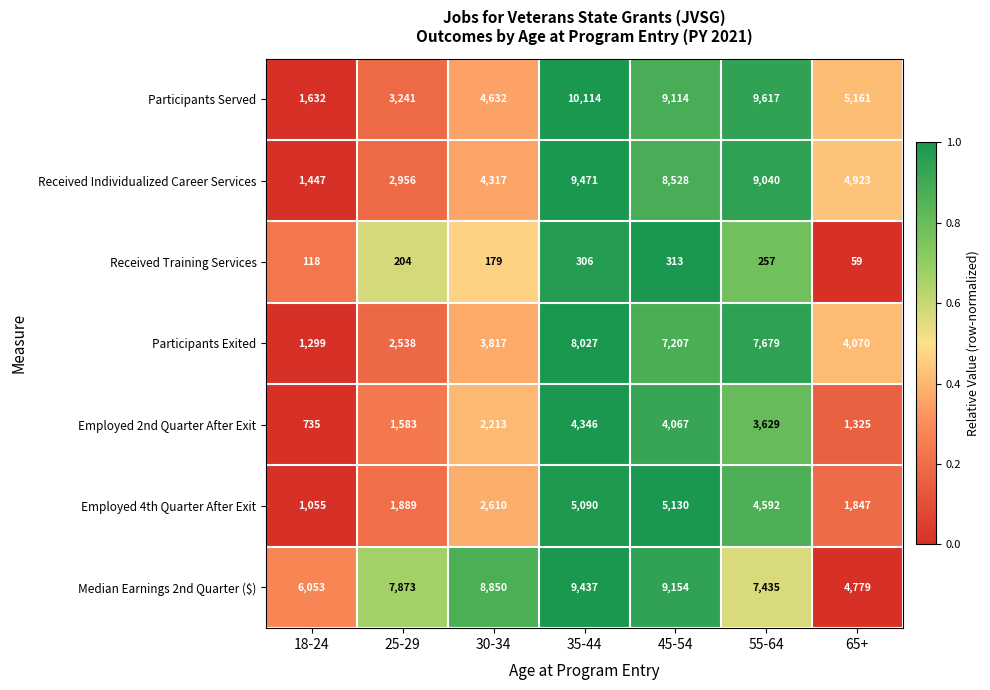

What is the difference between the Median Earnings 2nd Quarter ($) values at 55-64 and 18-24?

1382